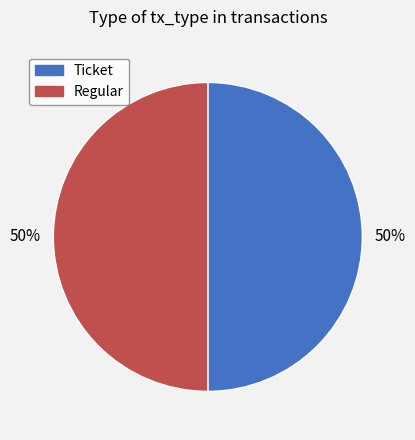

Do Ticket and Regular together represent more than half of the pie?

Yes